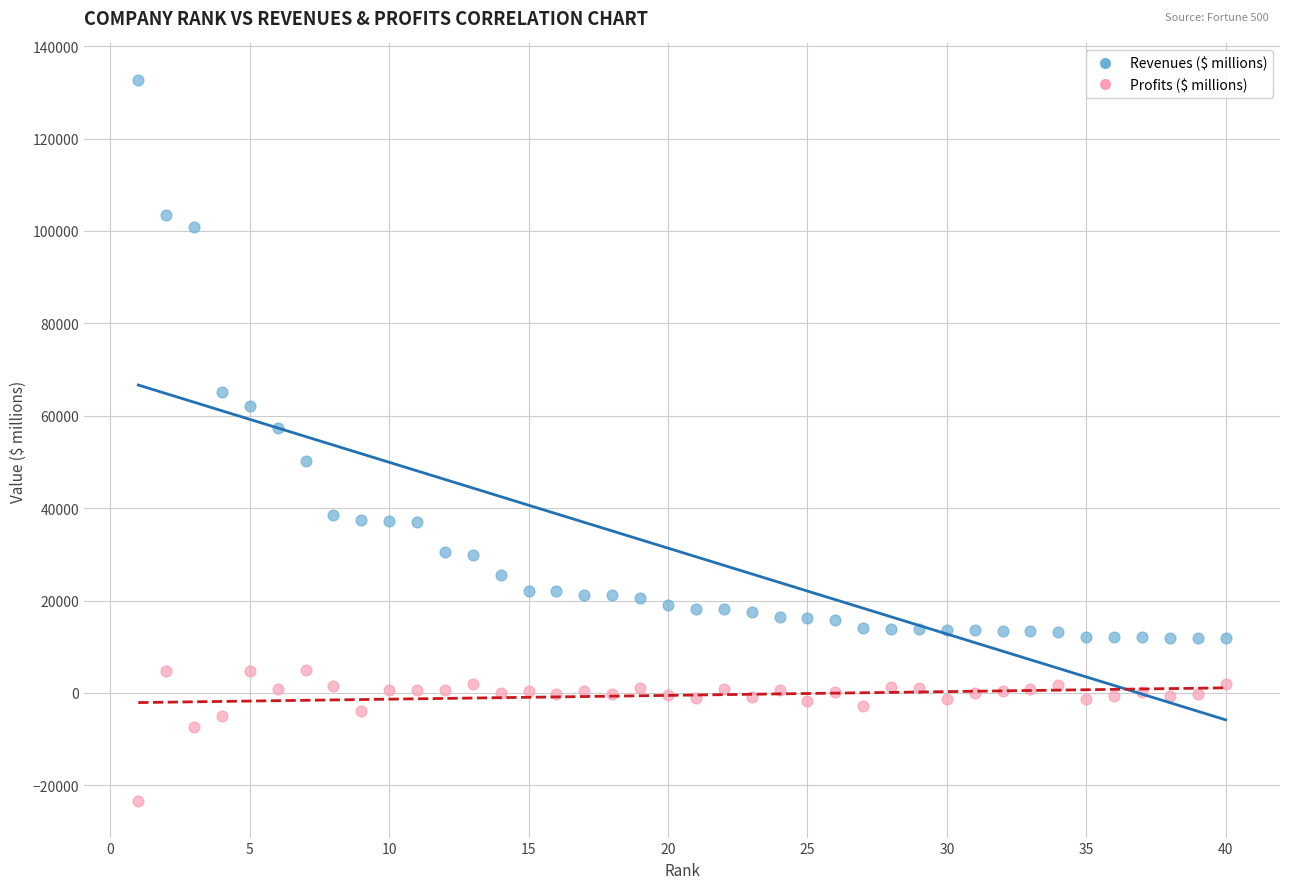

Across all data points, what is the range of Y values (max minus min)?

156273.2